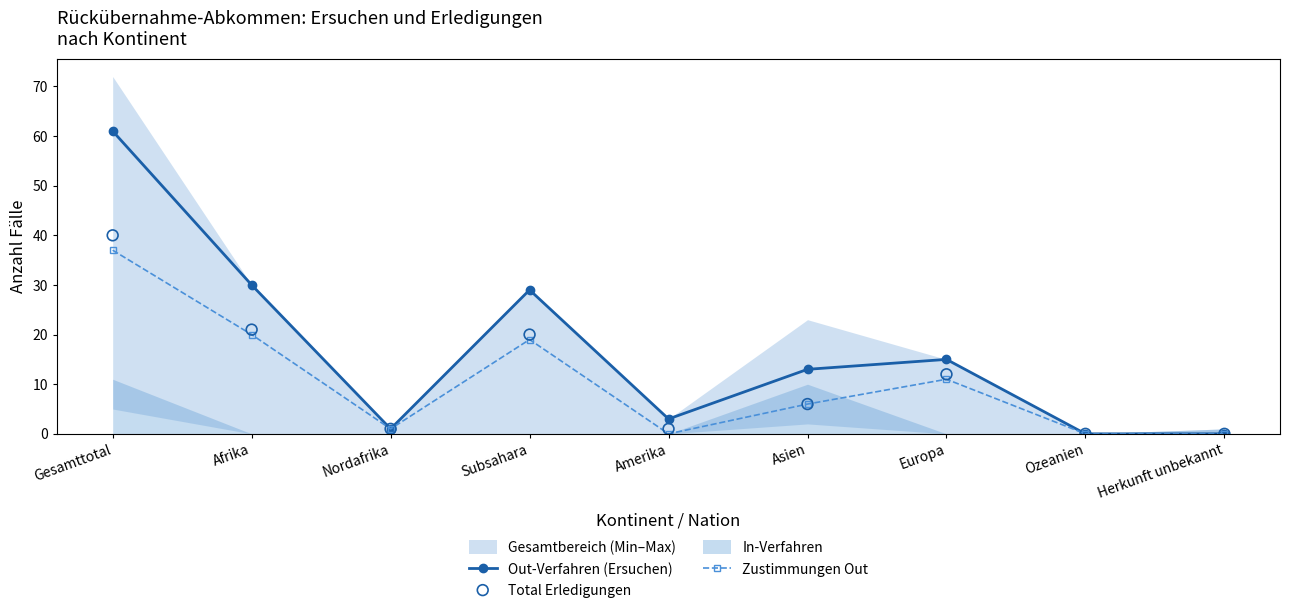

Which series has the largest total across all categories?

Out-Verfahren (Ersuchen)